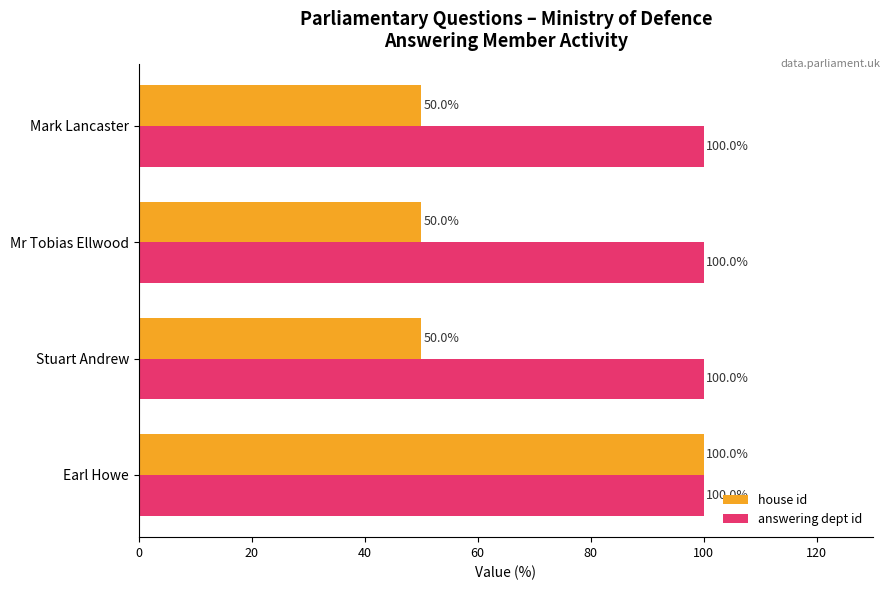

At which category is the sum across all series the highest?

Earl Howe